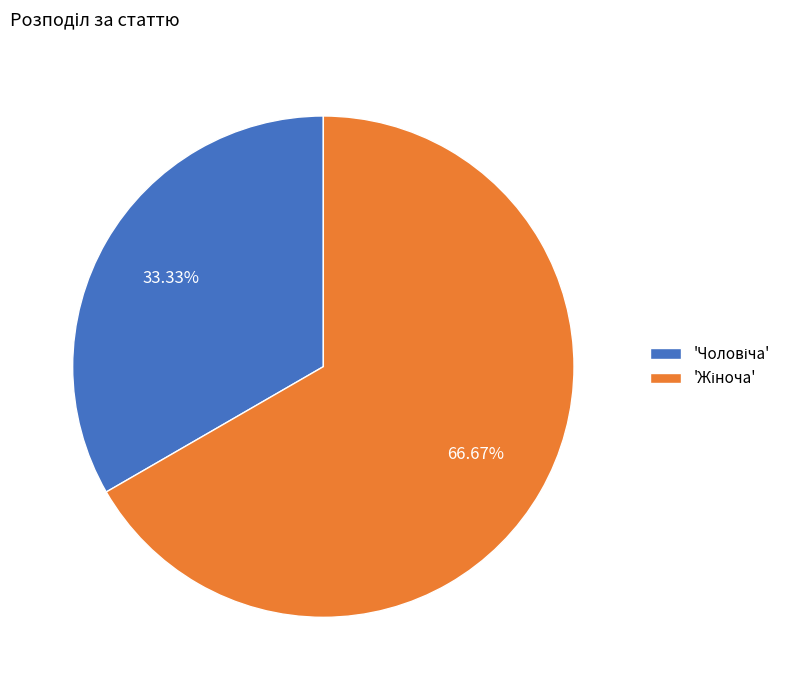

Is there a majority slice in this chart?

Yes